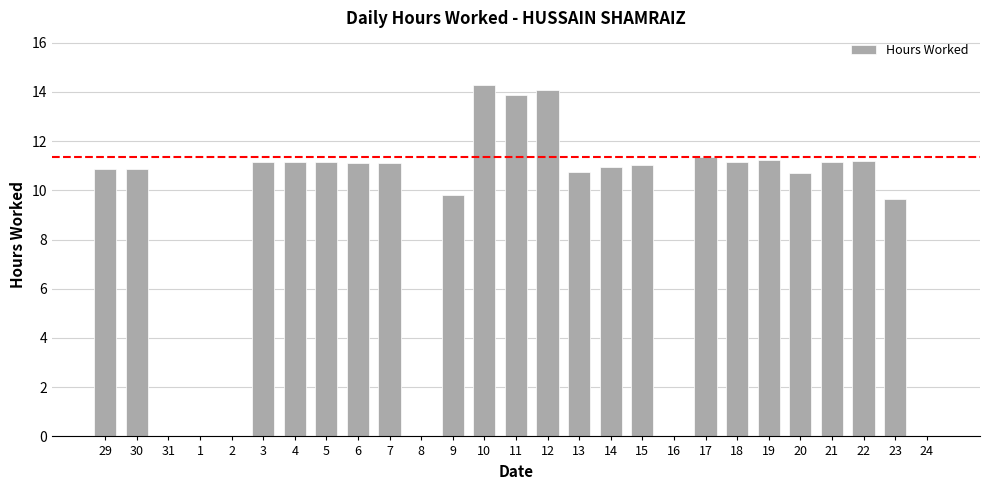

What is the sum of all values?

238.7